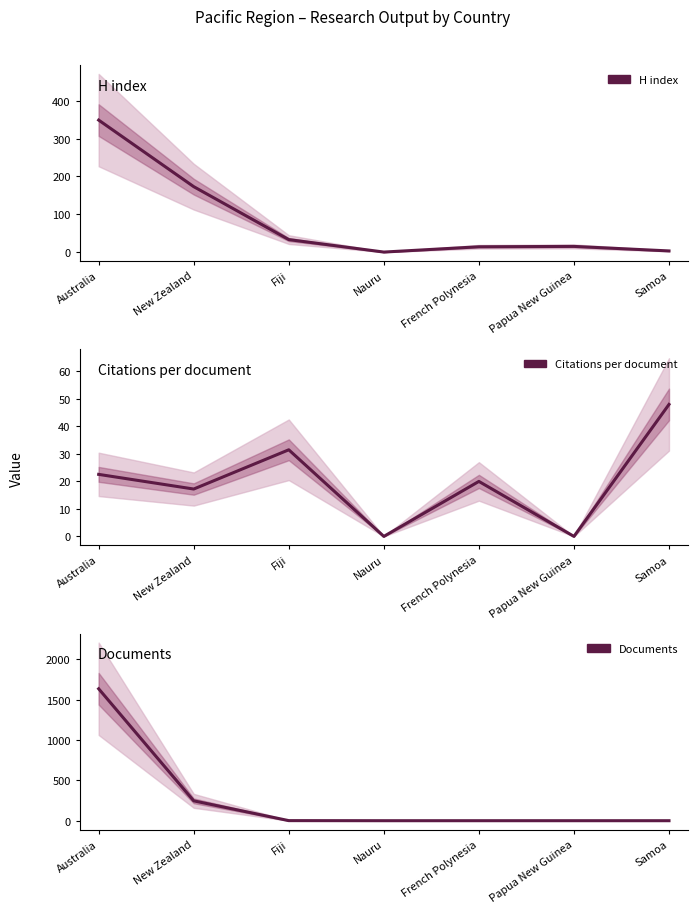

What is the label of the 7th point from the left?

Samoa